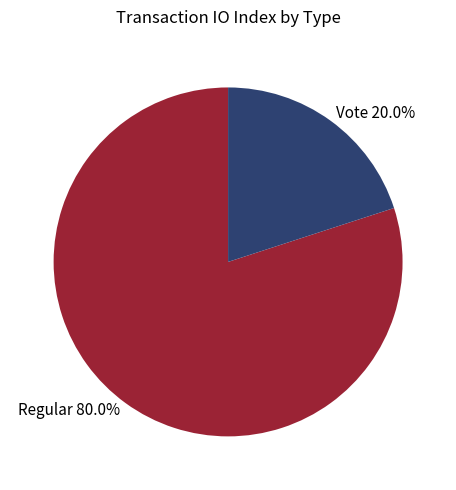

Rank the categories by value from highest to lowest.

Regular, Vote